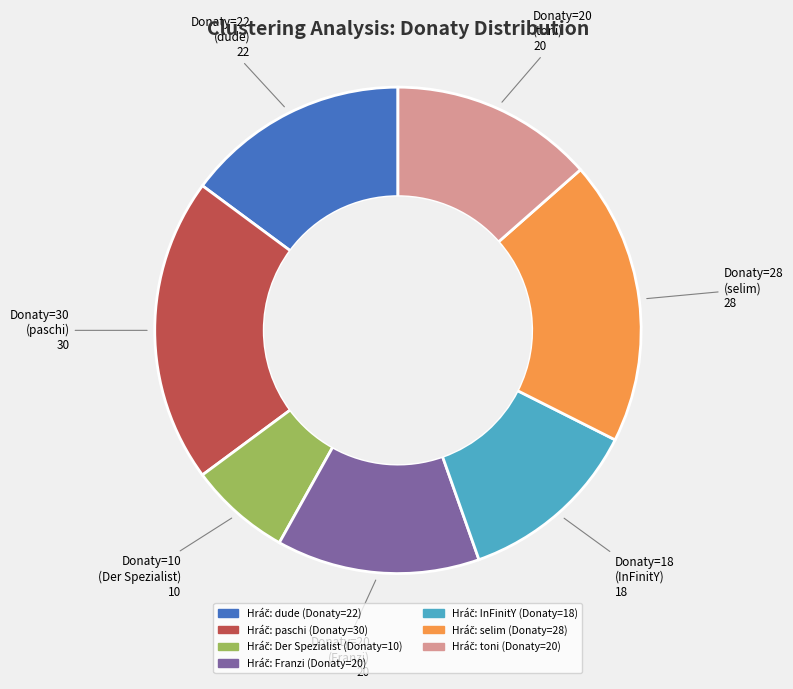

Is there a majority slice in this chart?

No